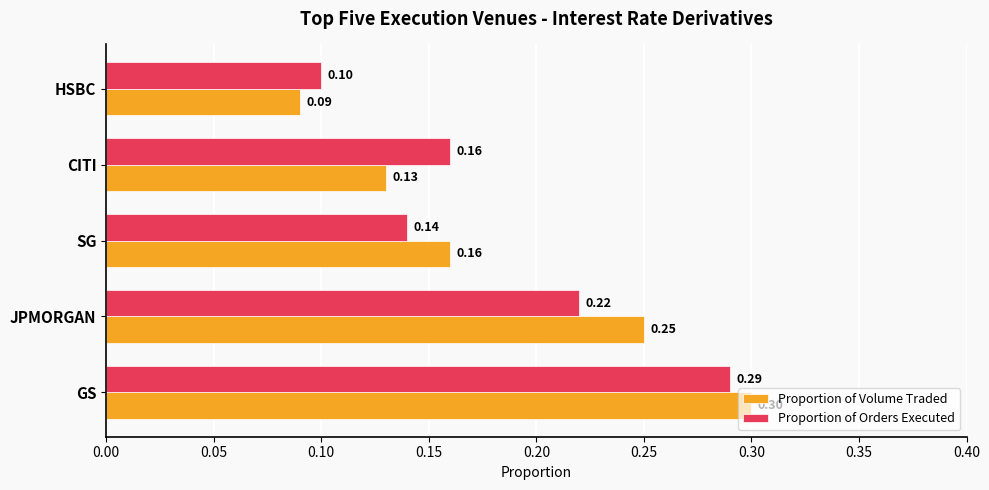

At which category is the sum across all series the highest?

GS